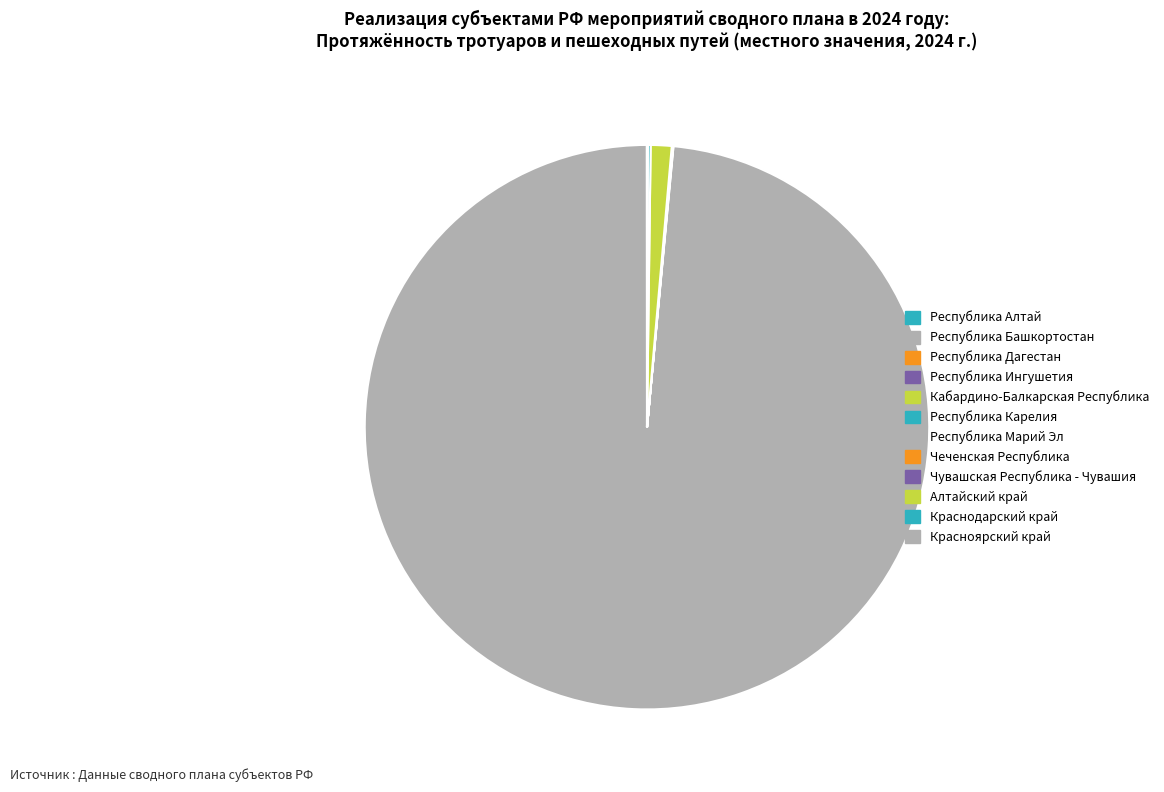

What percentage do Красноярский край and Кабардино-Балкарская Республика together represent?

0.1%